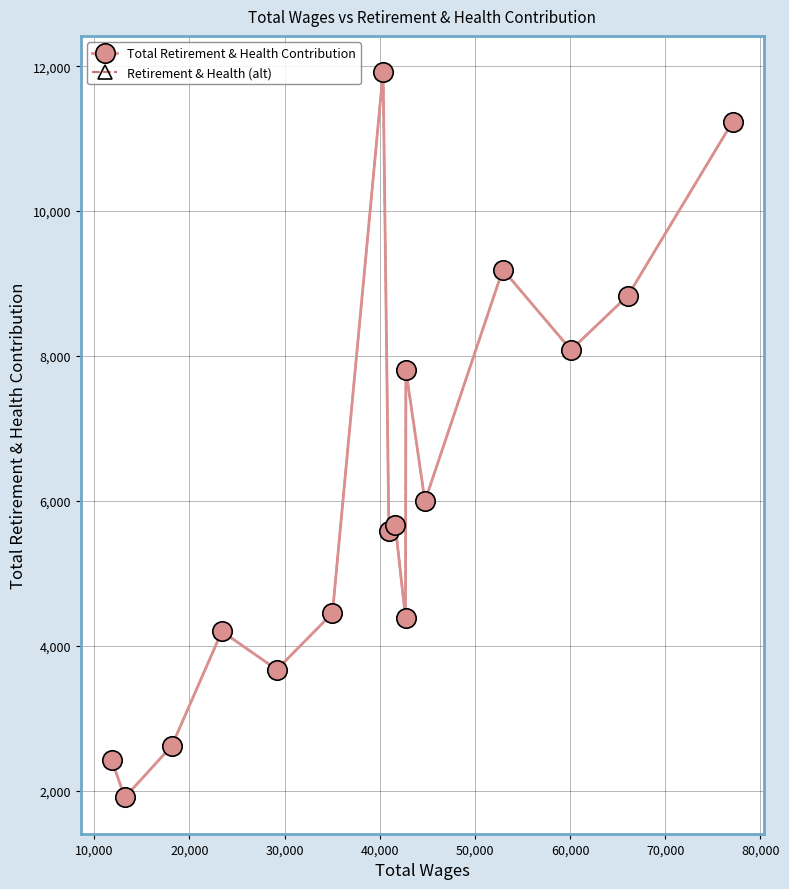

How many data points in Total Retirement & Health Contribution are less than 5664?

8